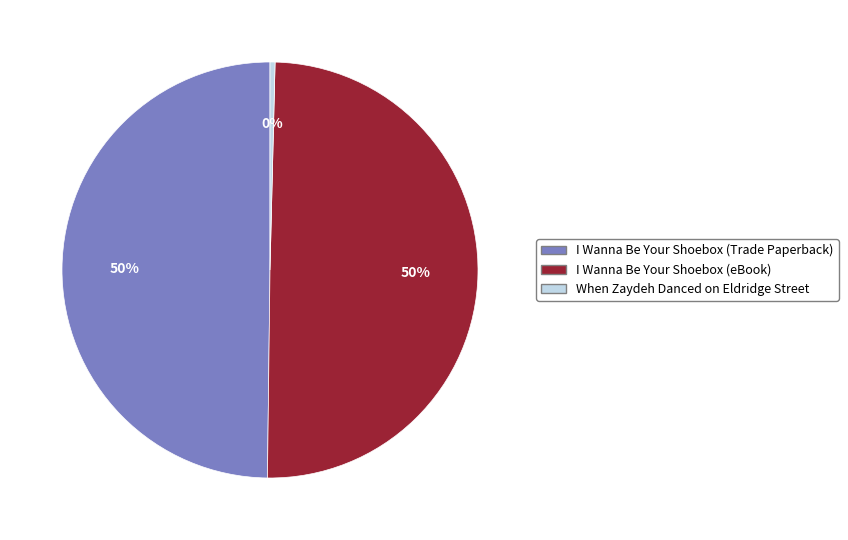

To the nearest percent, what is the average slice percentage?

33%